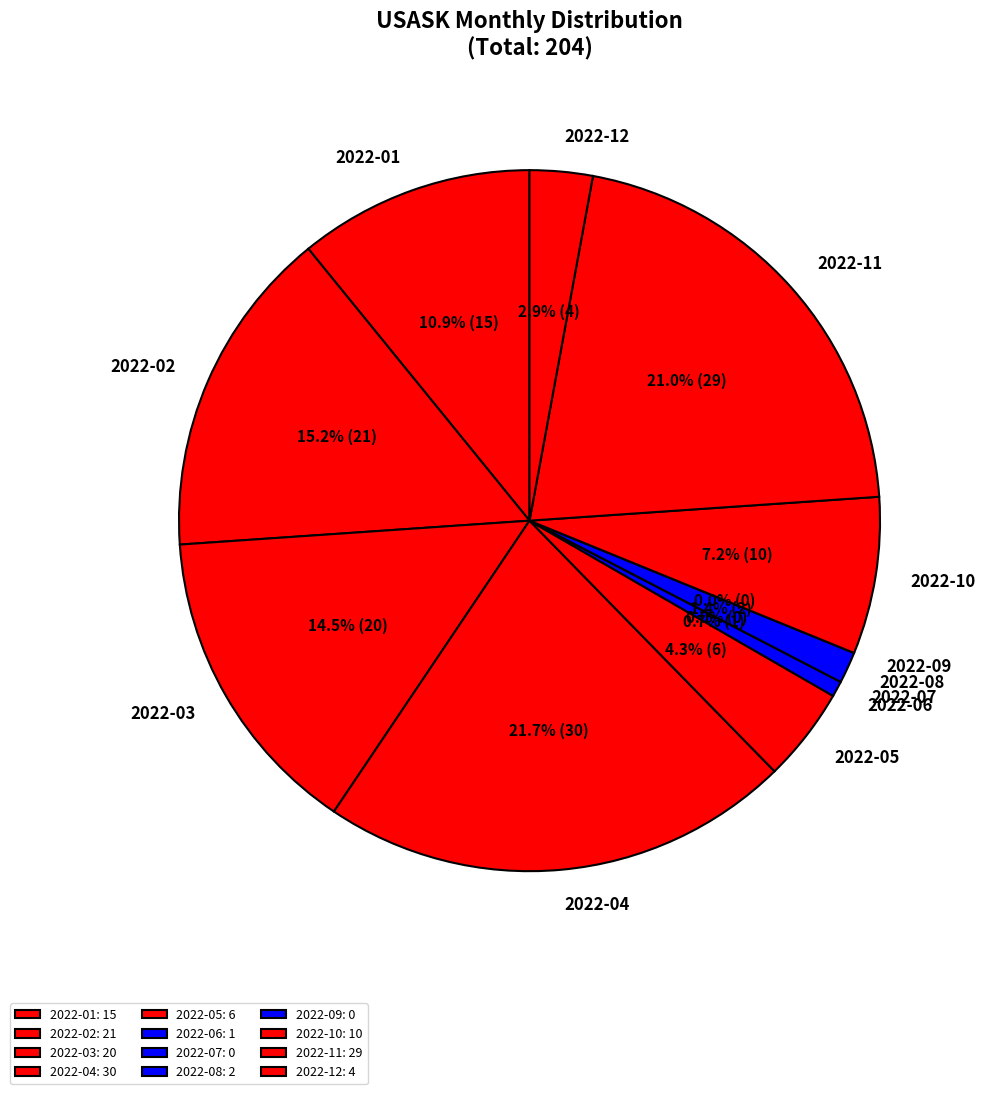

Which slice is the smallest?

2022-07